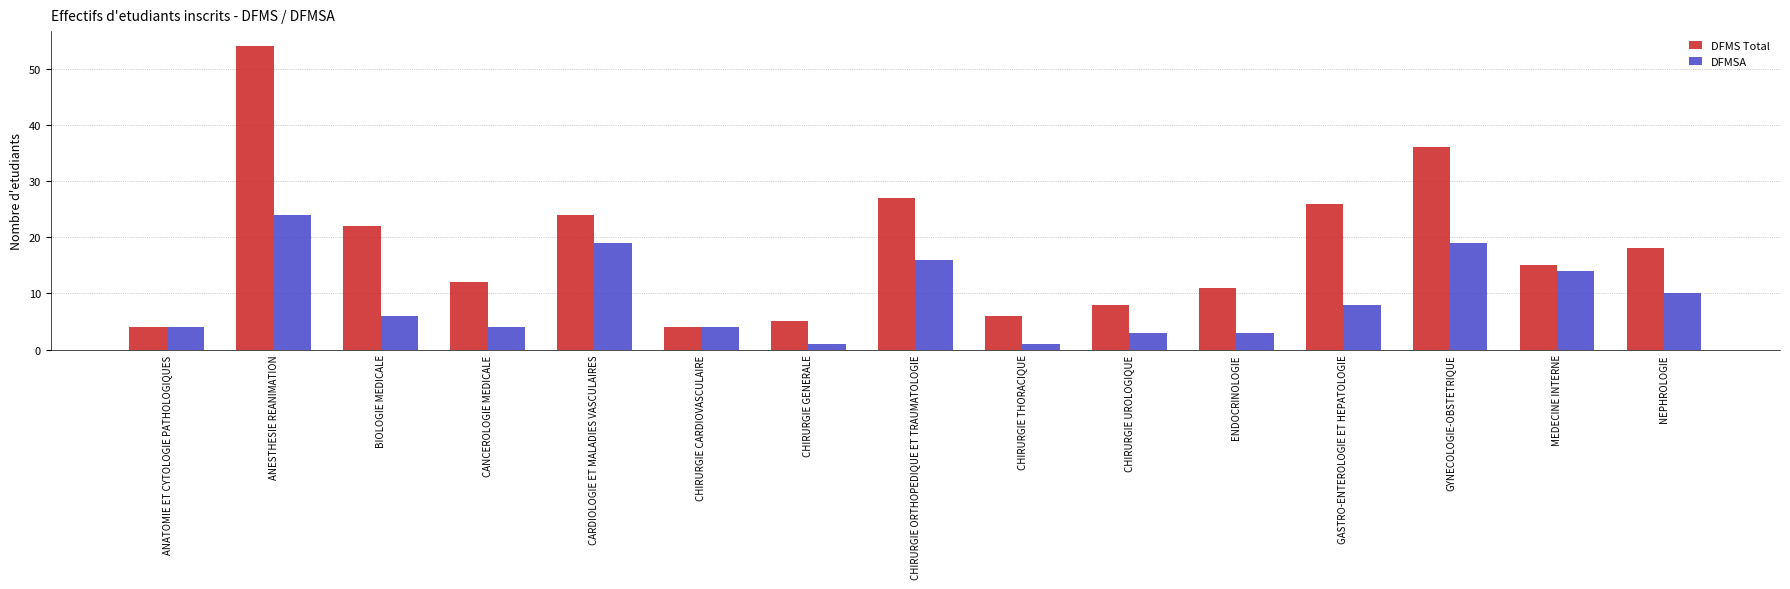

Which series has the largest total across all categories?

DFMS Total